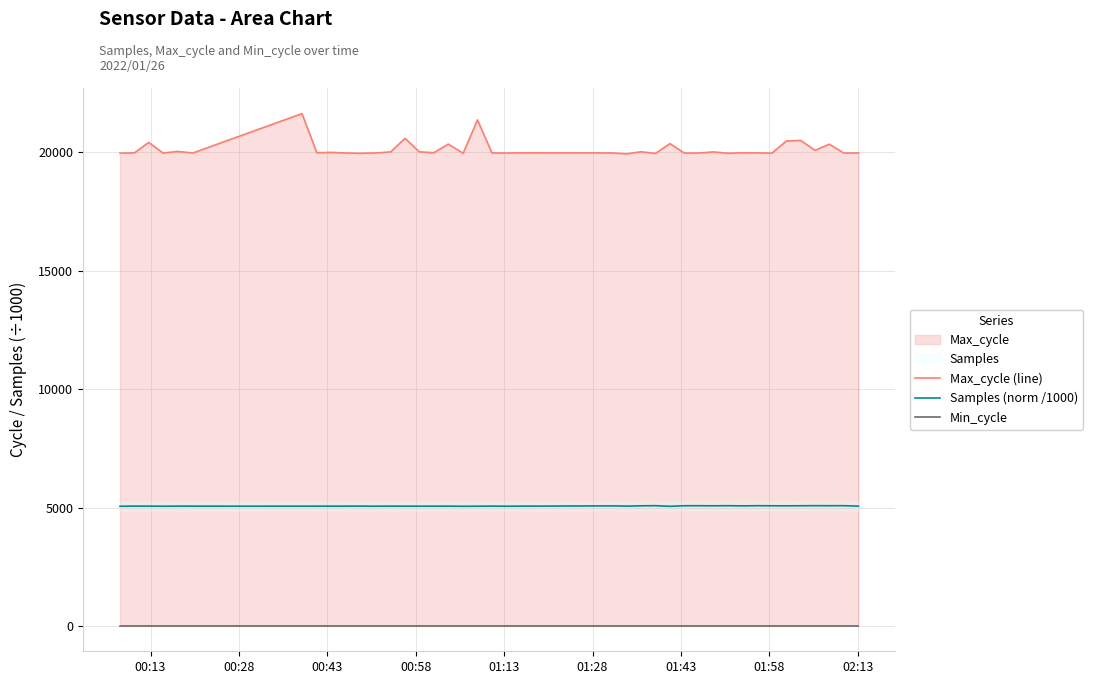

The Max_cycle (line) series shows 6201.8 at 18. True or false?

False